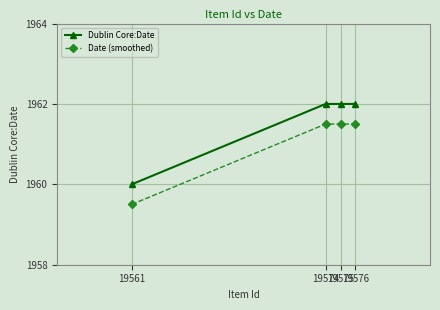

True or false: Dublin Core:Date has more than 1 interior local peaks.

False